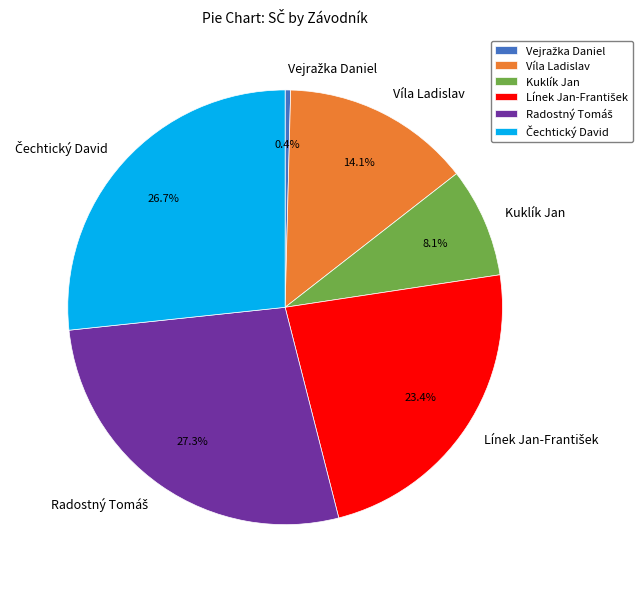

Is there any slice that represents more than half of the pie?

No